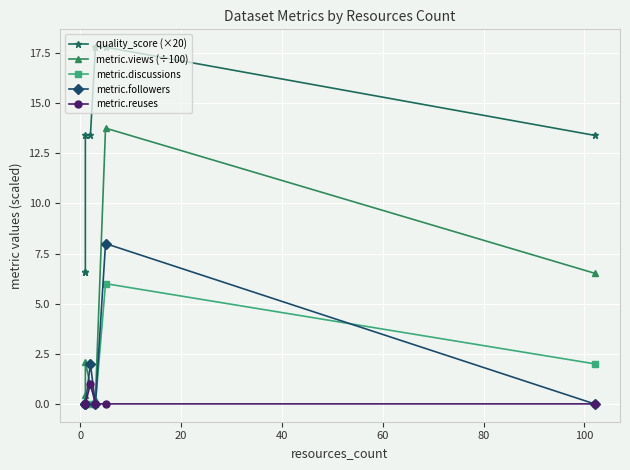

What is the difference between the second highest and second lowest values in the metric.views (÷100) series?

6.3